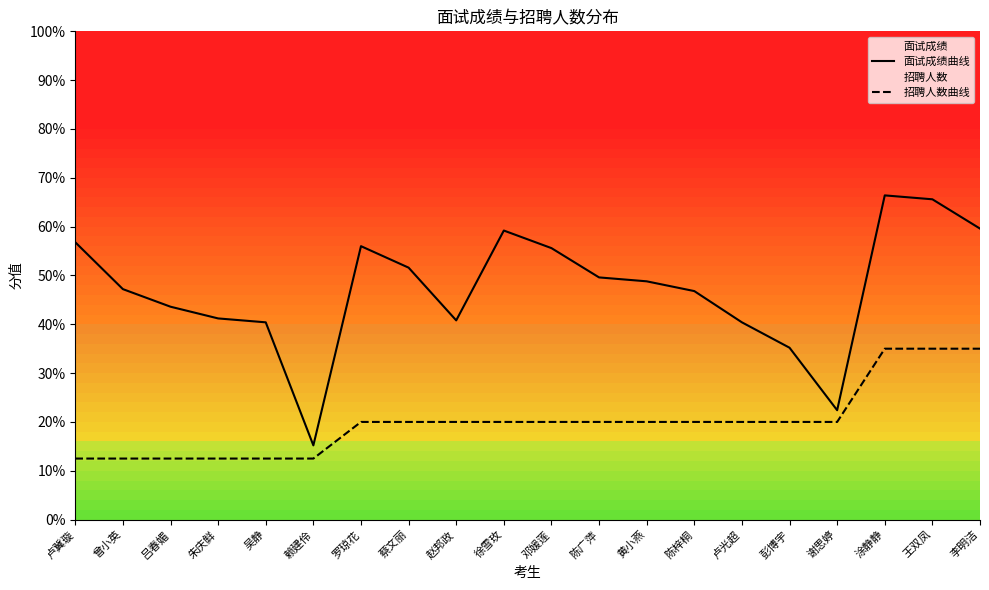

What is the greatest value displayed?

66.4